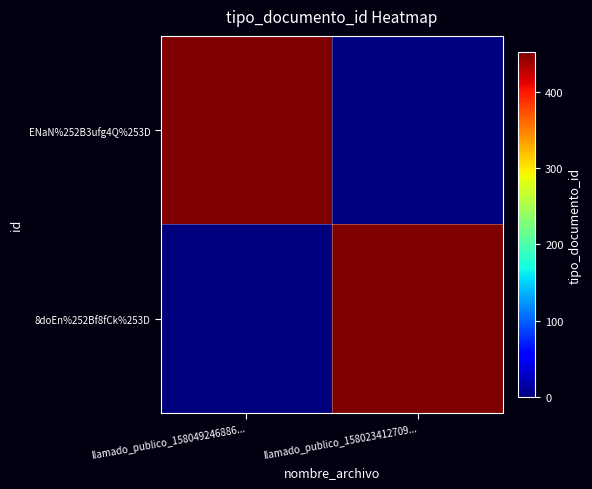

What is the total value across all series at llamado_publico_158049246886...?

452